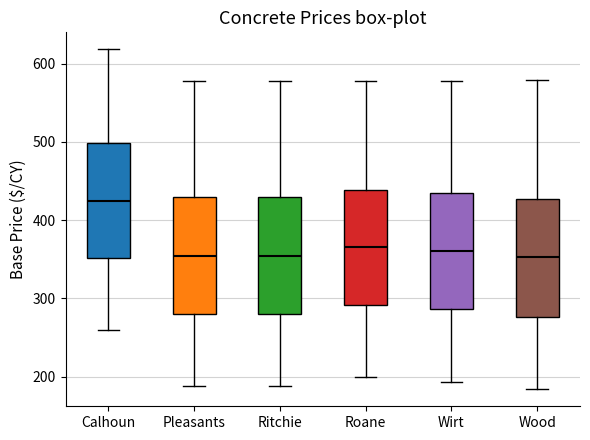

Reading left to right, read every box against the y-axis: the position of its median line, the range the box covers, and the ends of its whiskers. The values are not printed on the chart, so give them approximately, as read against the axis.

Calhoun: median 420, box 350 to 500, whiskers 260 to 620
Pleasants: median 350, box 280 to 430, whiskers 190 to 580
Ritchie: median 350, box 280 to 430, whiskers 190 to 580
Roane: median 370, box 290 to 440, whiskers 200 to 580
Wirt: median 360, box 290 to 430, whiskers 190 to 580
Wood: median 350, box 280 to 430, whiskers 180 to 580